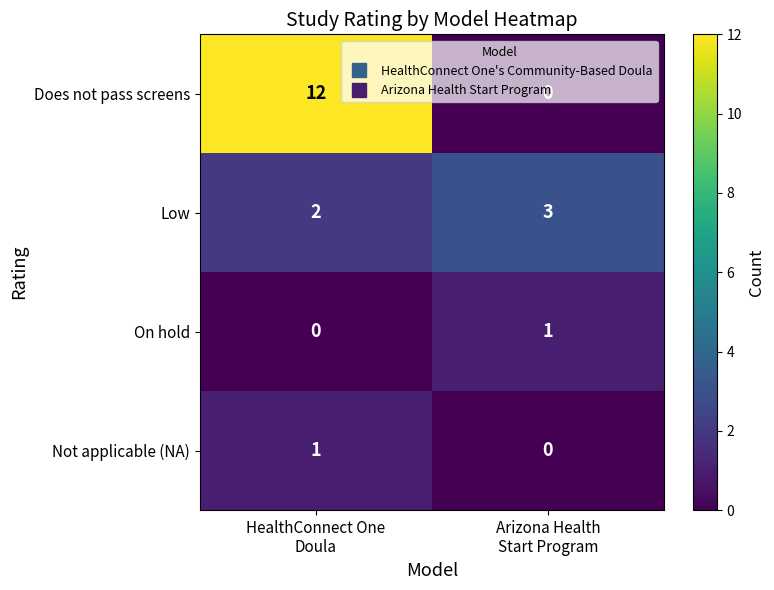

How many values in the Low series are below 3?

1